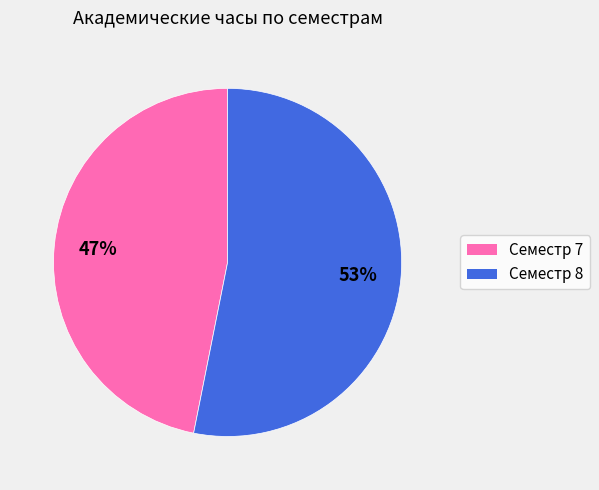

Does any single category account for the majority?

Yes